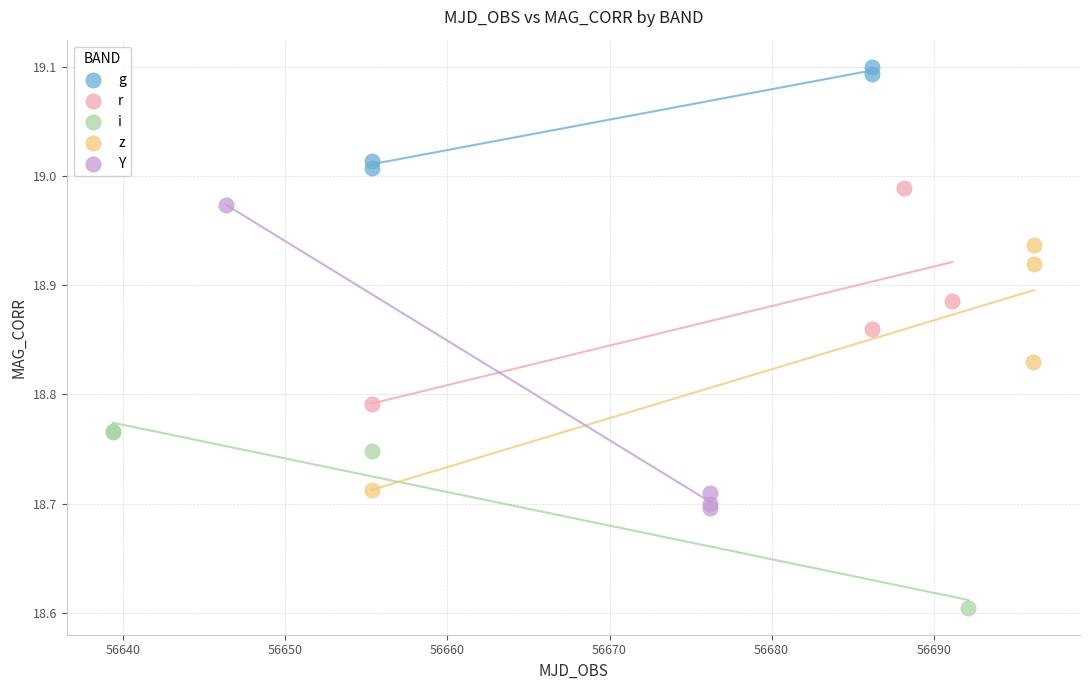

Which series has the widest spread of Y values?

Y